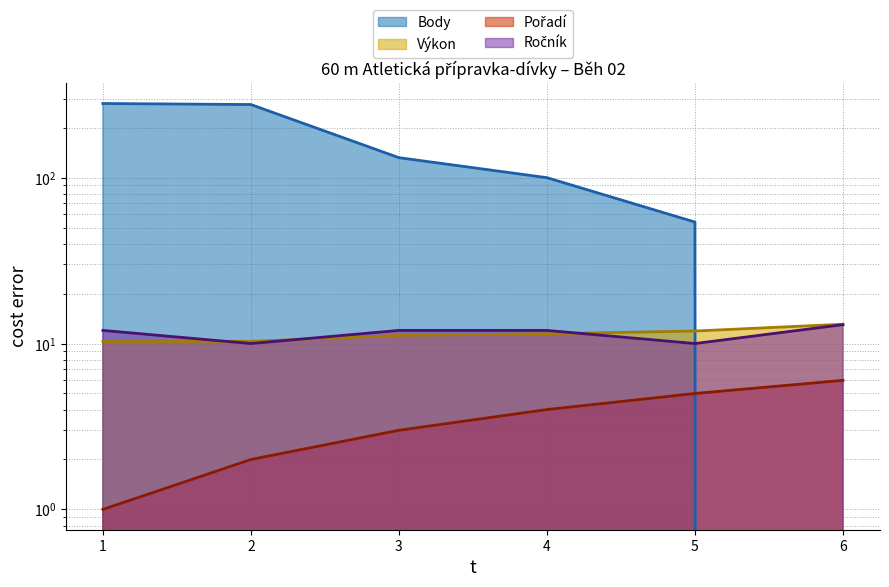

True or false: Pořadí (line) and Ročník (line) cross at least once.

False